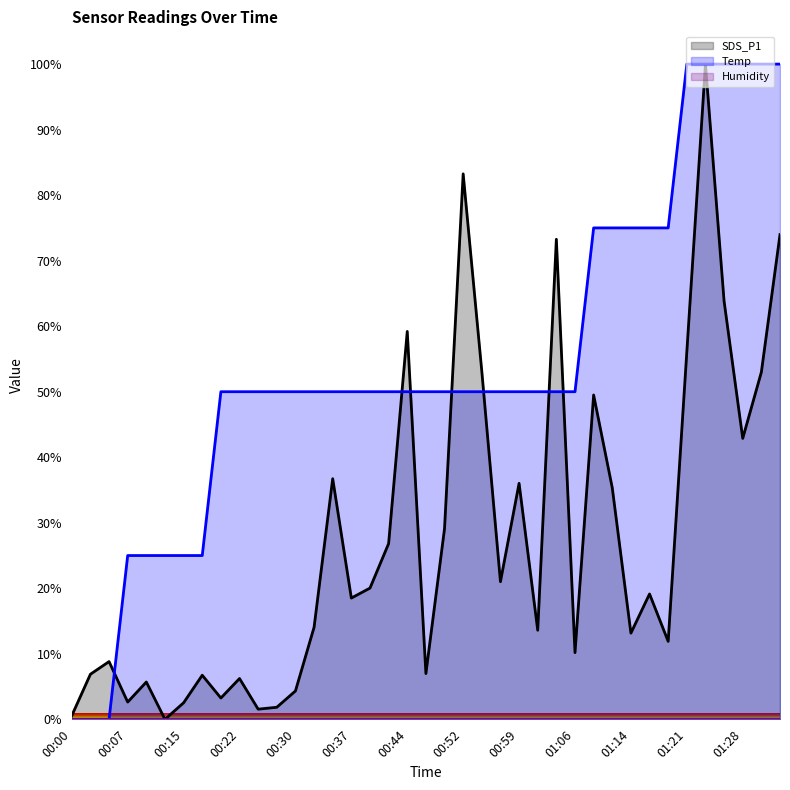

What is the greatest value displayed?

100.0